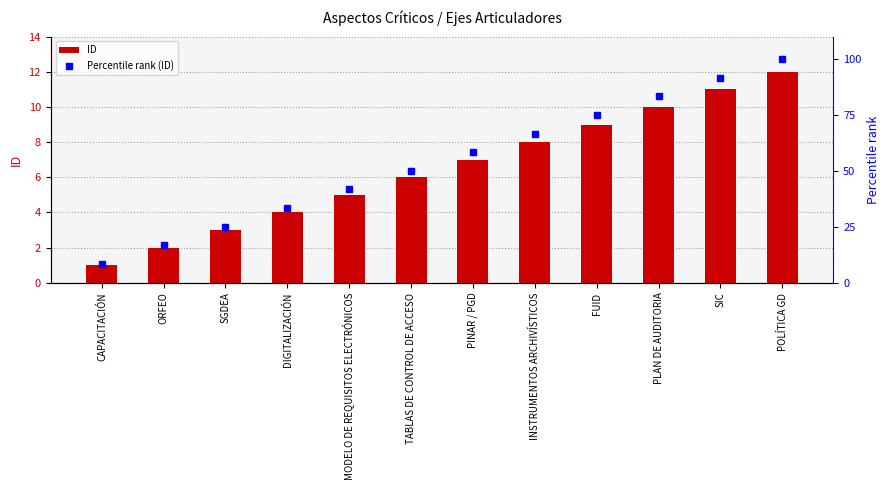

What is the sum of the Percentile rank (ID) values at FUID and TABLAS DE CONTROL DE ACCESO?

125.0